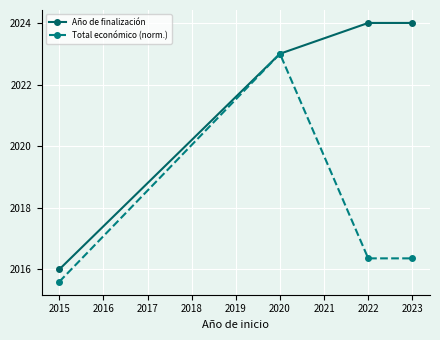

What are all the series names shown in the legend?

Año de finalización, Total económico (norm.)